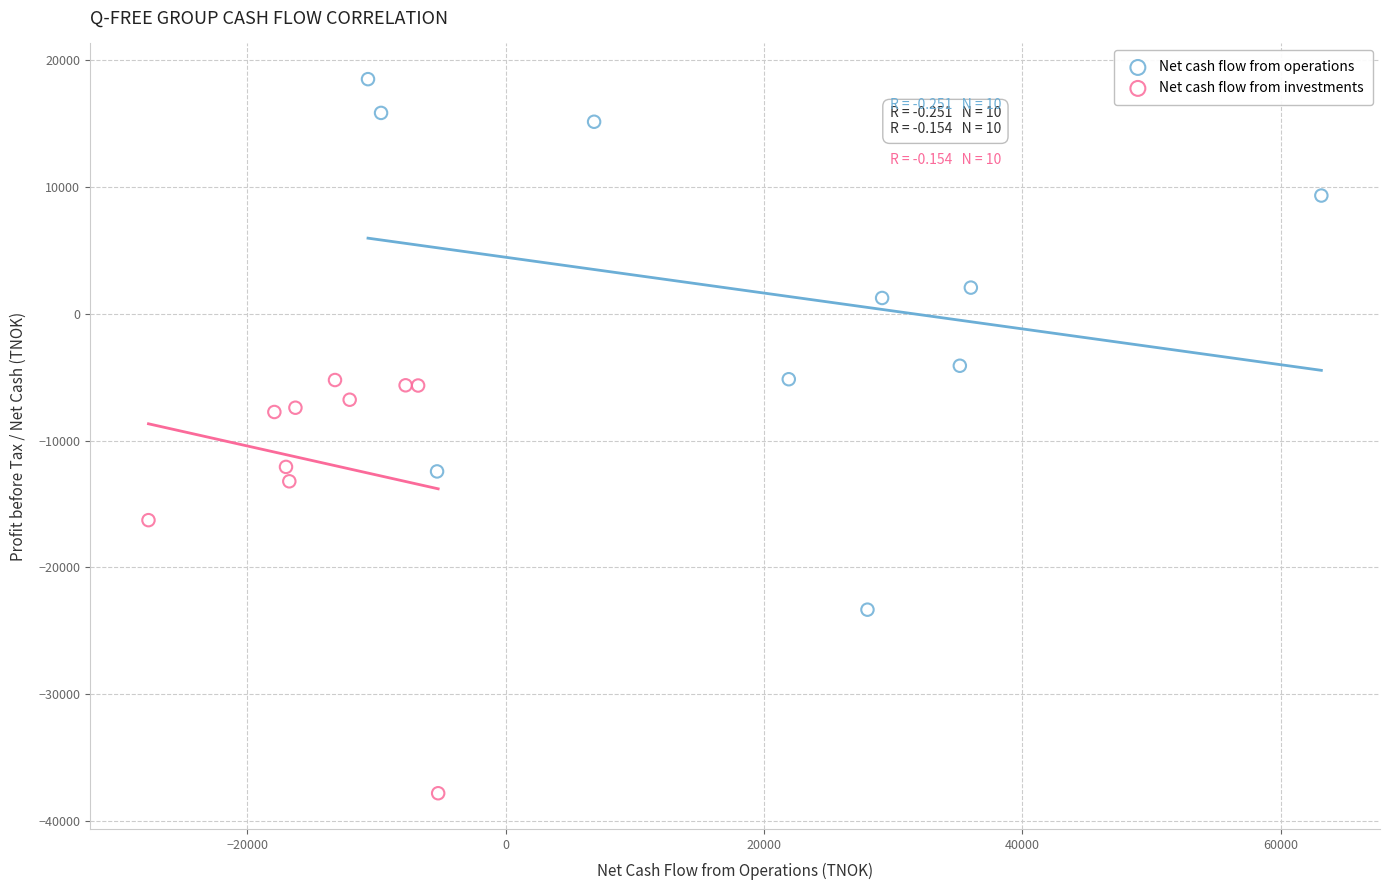

Which series has the widest spread of Y values?

Net cash flow from operations